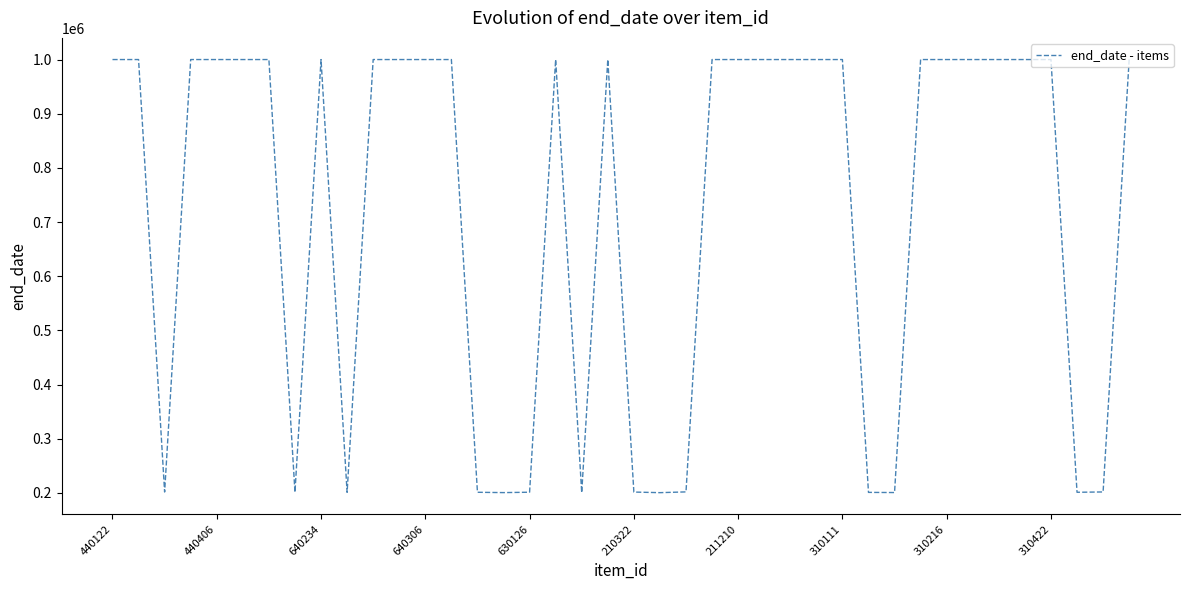

What is the difference between the maximum and minimum values?

799398